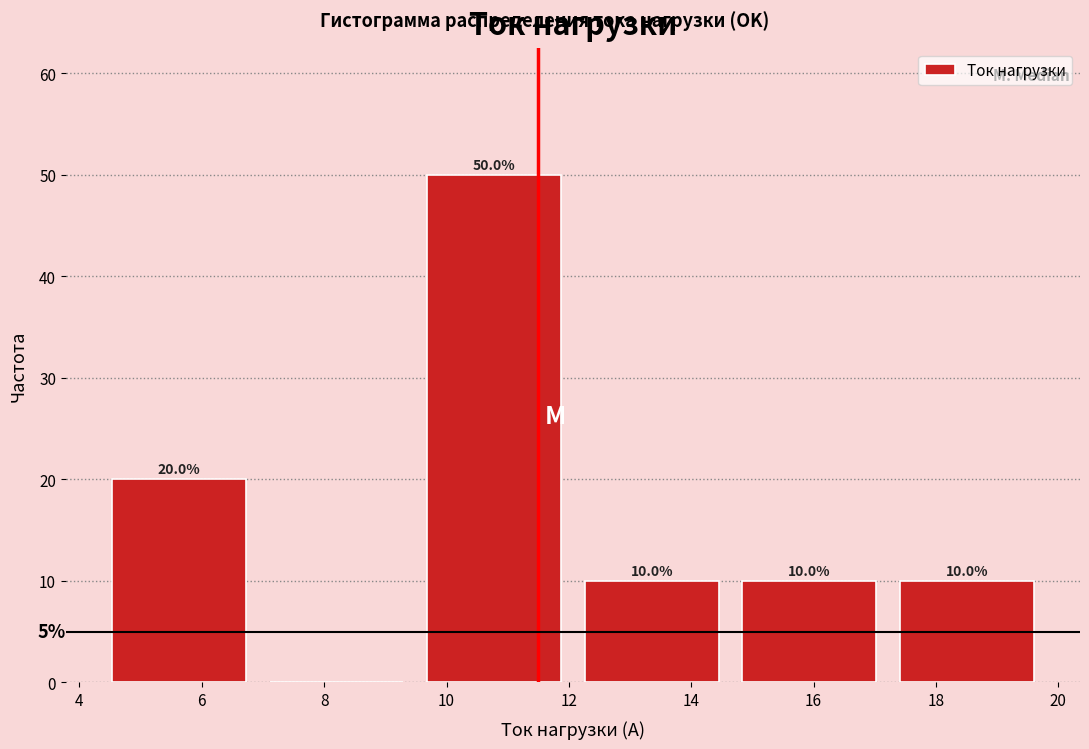

Over which range of the x-axis is the bar tallest?

9.6 to 12.2